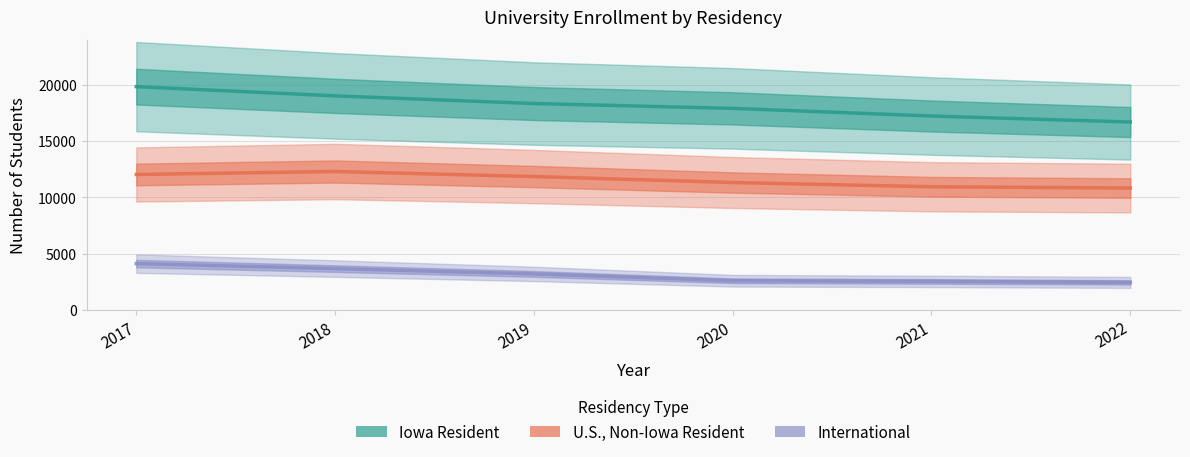

True or false: U.S., Non-Iowa Resident has more than 2 points higher than both neighbors.

False